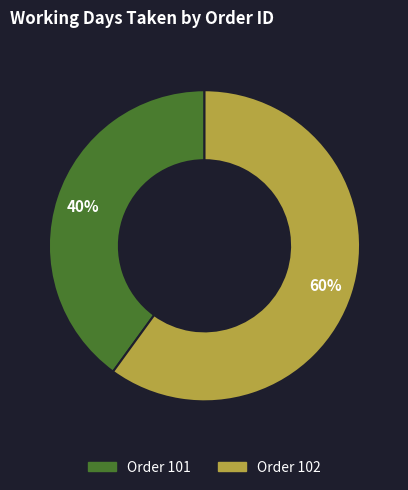

To the nearest percent, what is the average slice percentage?

50%